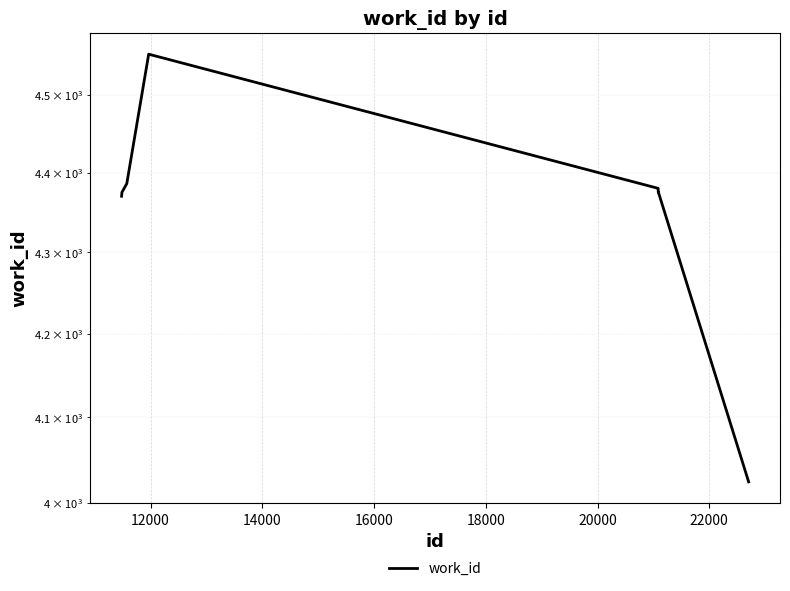

Reading right to left, transcribe all the data shown in this chart.

4024	4375	4375	4375	4380	4380	4553	4386	4375	4370